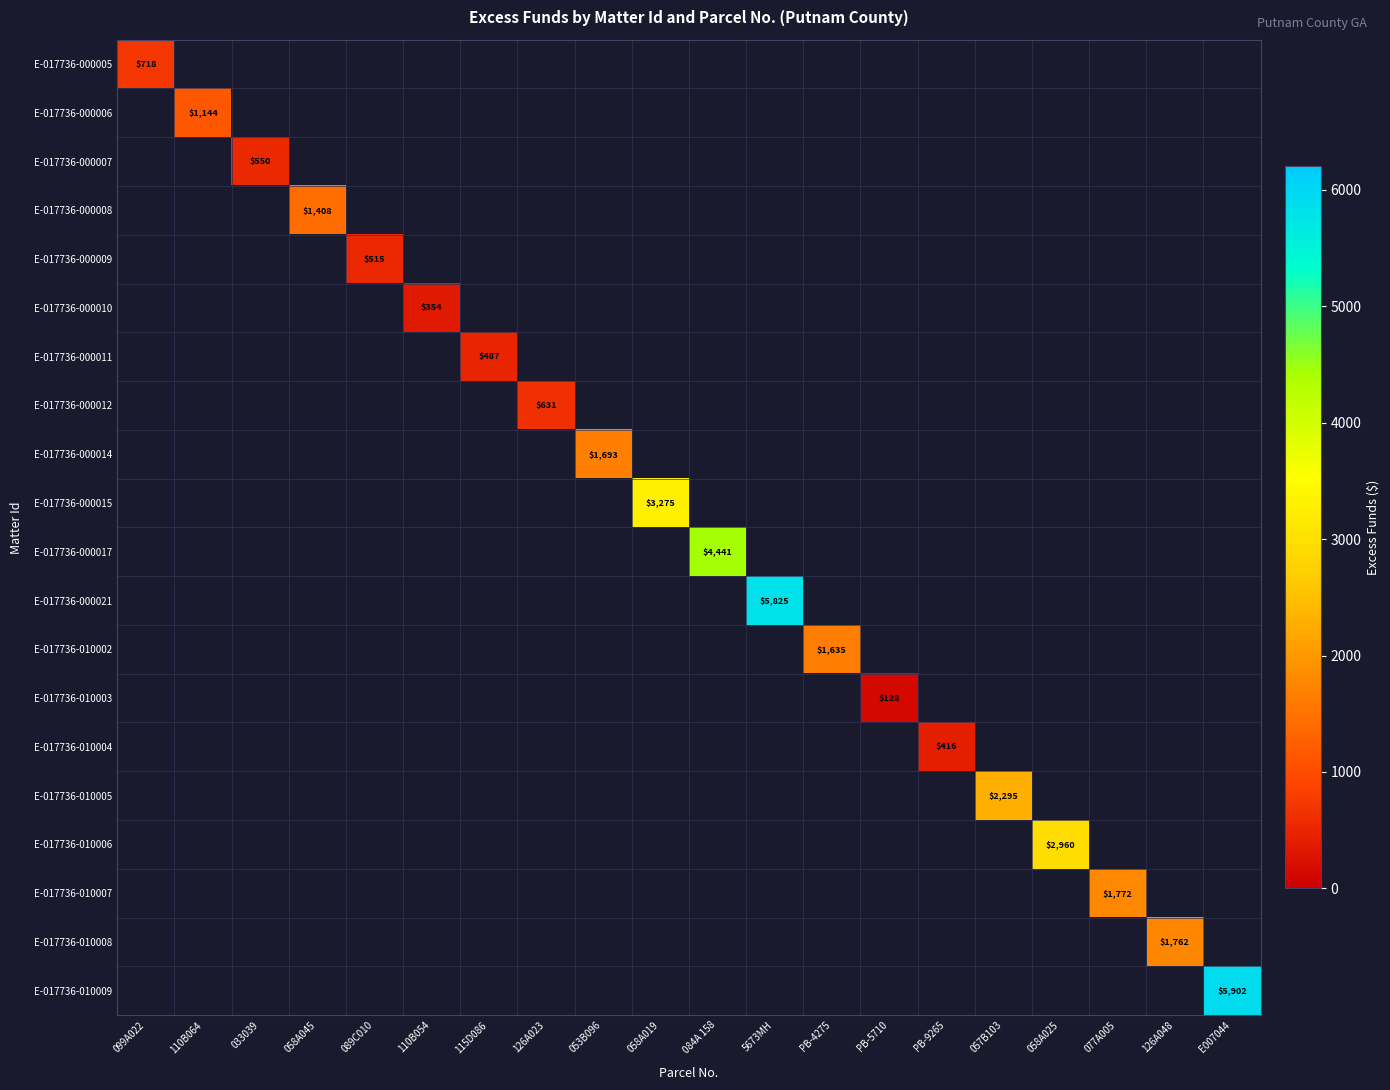

At how many categories does at least one series exceed 169?

19